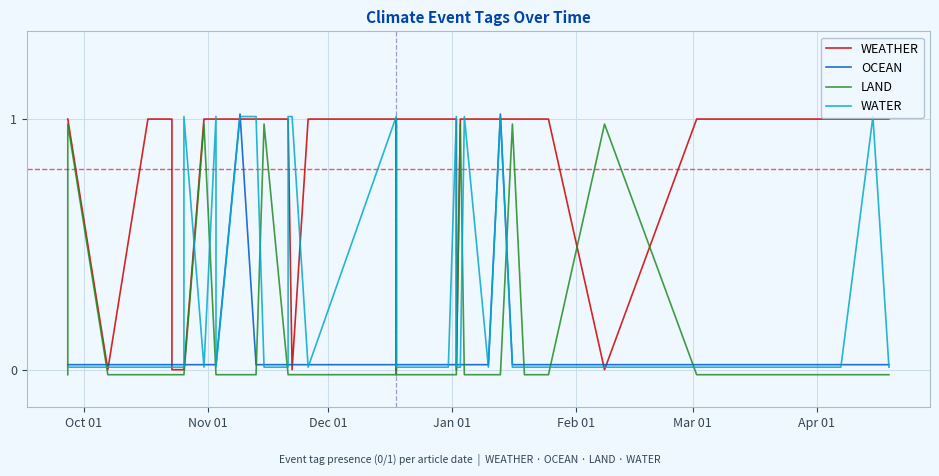

Rank the series by their maximum value, from highest to lowest.

OCEAN, WATER, WEATHER, LAND